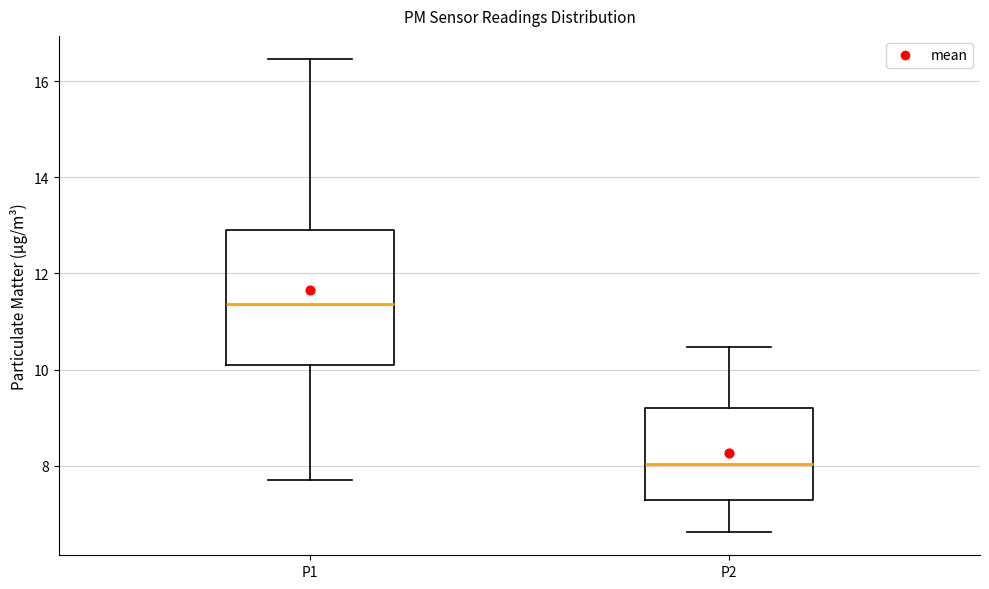

Which box's median line is the lowest?

P2